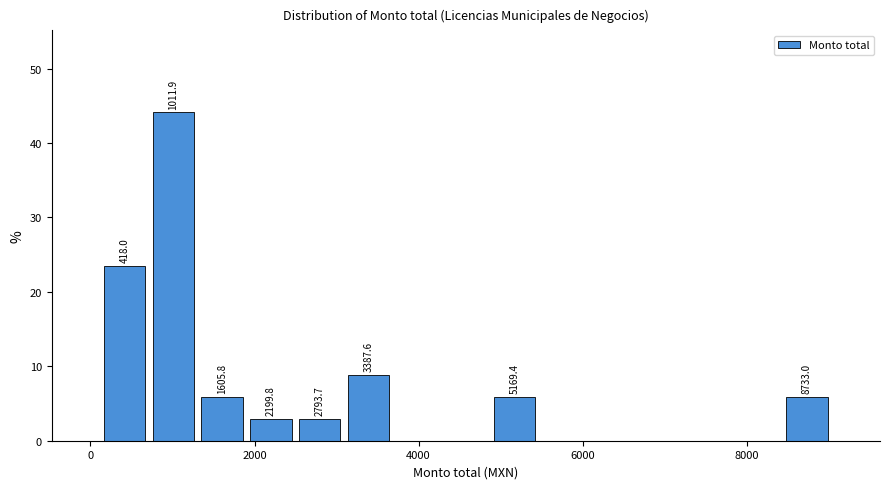

Around what value on the x-axis is the tallest bar? Give the approximate position of its centre, as read against the axis.

1000